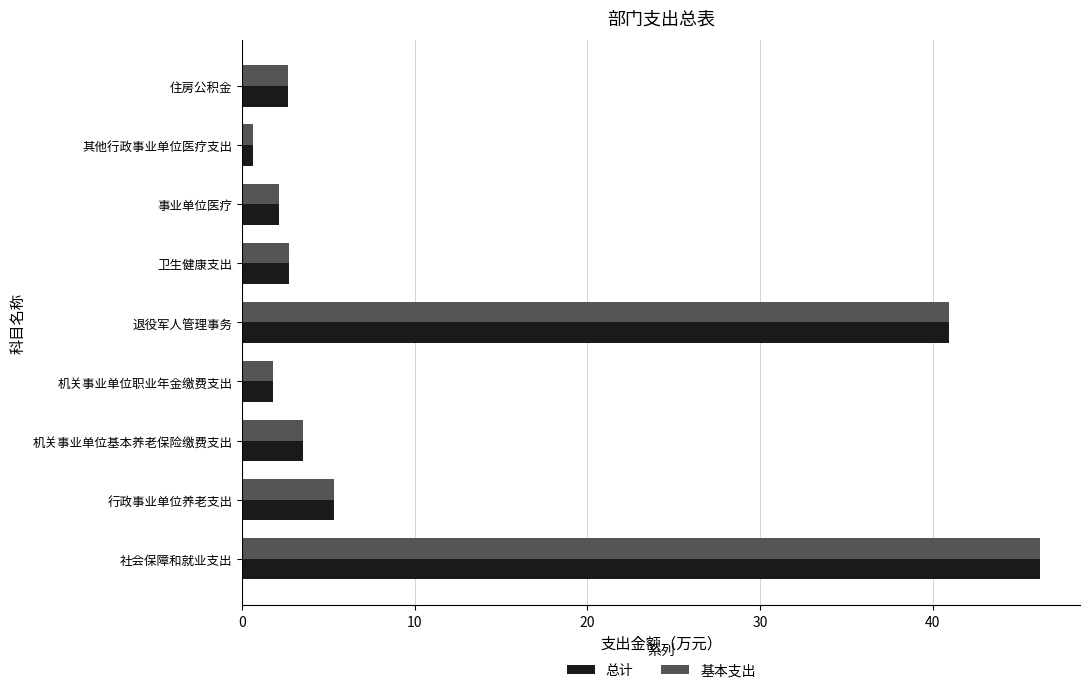

Read the 基本支出 value at 卫生健康支出.

2.7